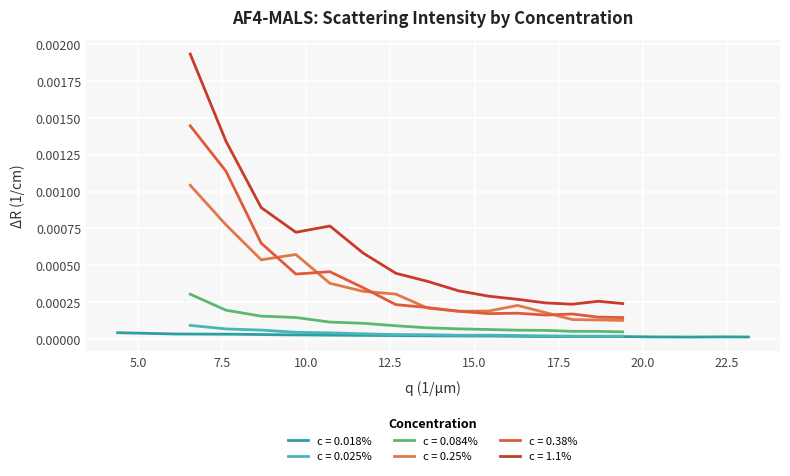

Is this an area chart (filled region under the line)?

No